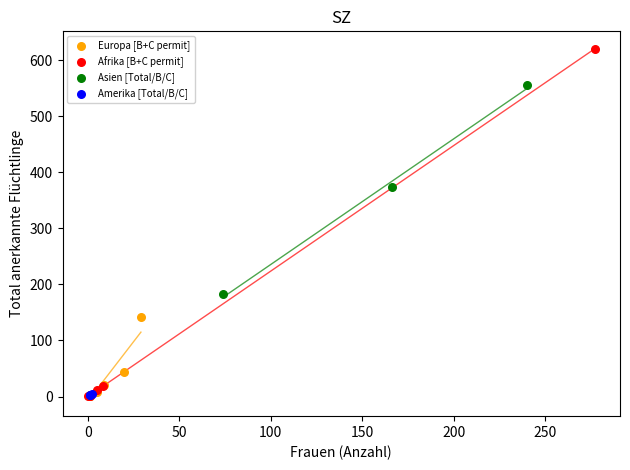

Which series reaches the maximum Y coordinate?

Afrika [B+C permit]